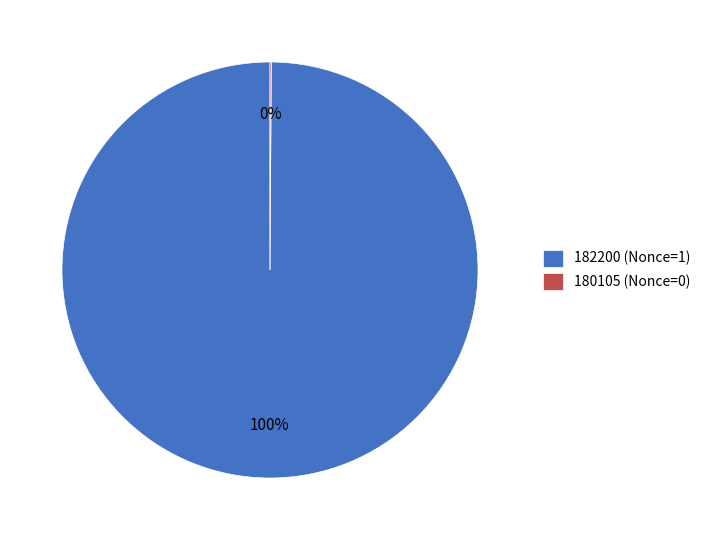

Is it true that 182200 (Nonce=1) is 100% of the pie?

True